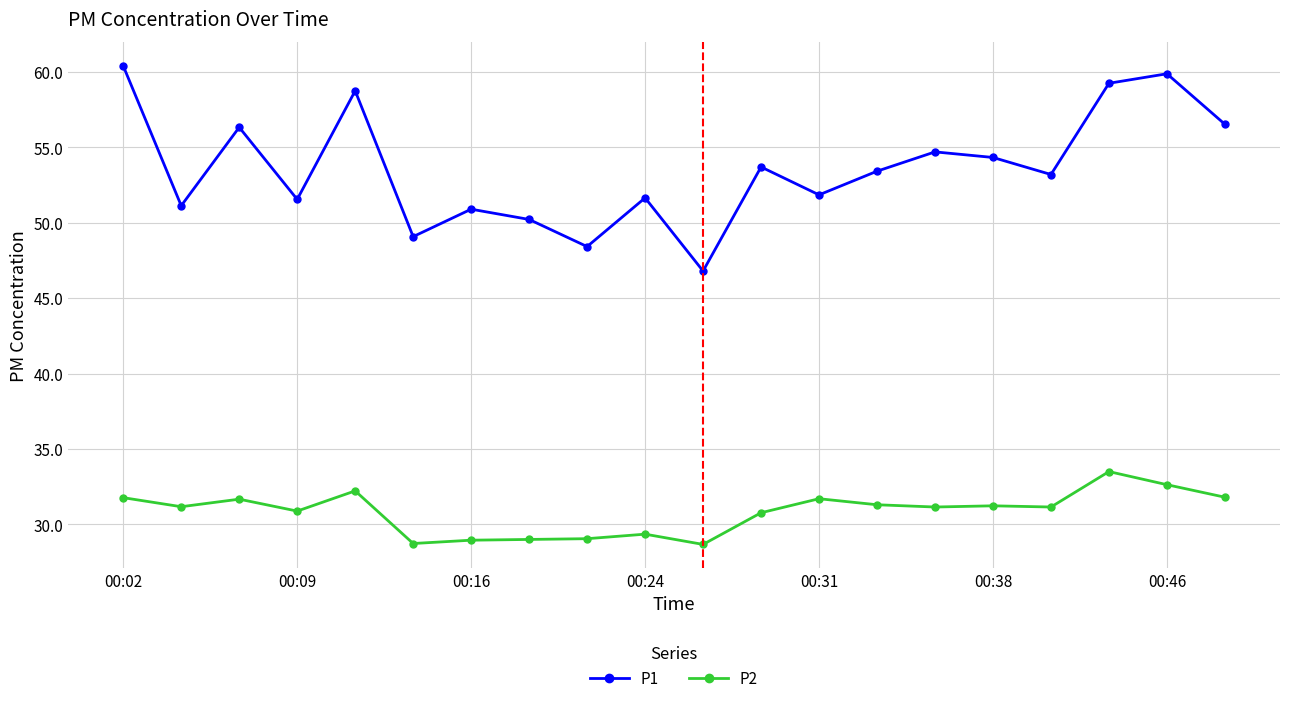

What is the sum of all P2 values?

616.7